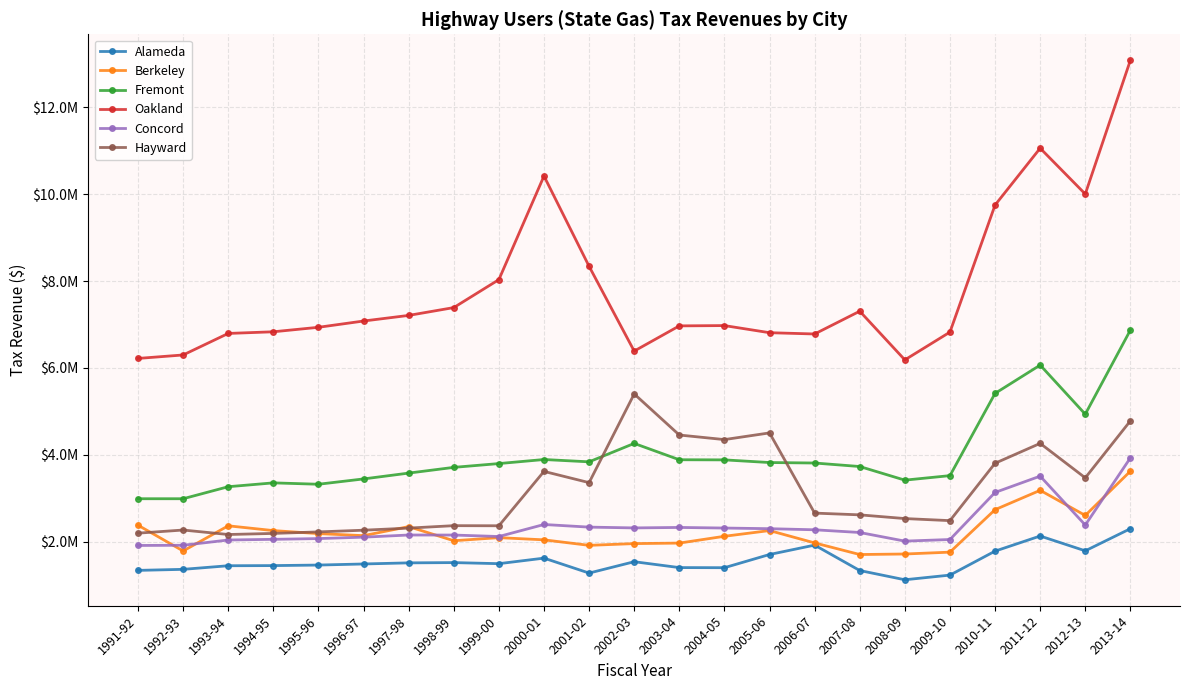

Does the chart have visible grid lines?

Yes